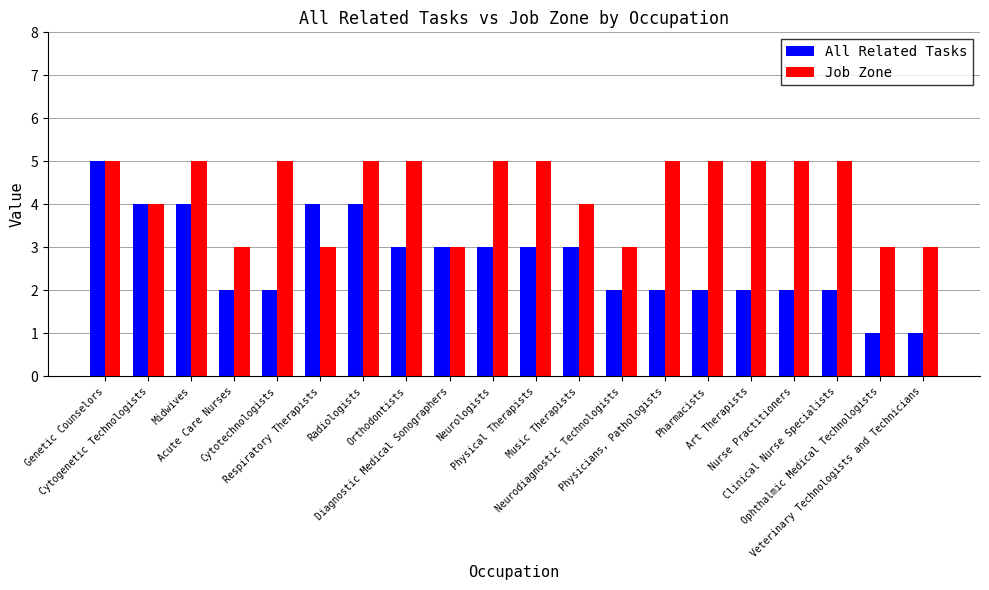

Which series has the widest spread of values?

All Related Tasks